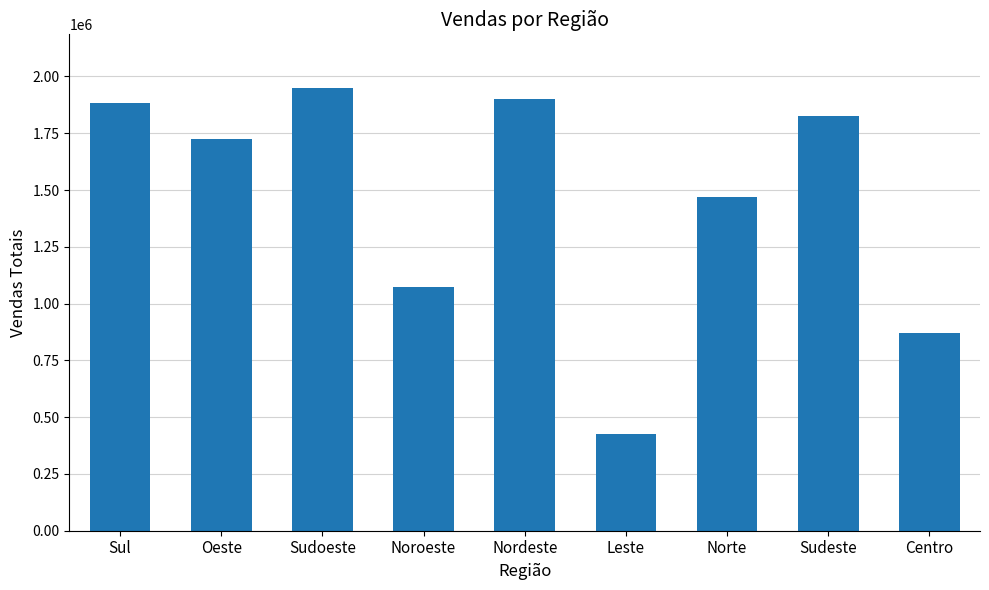

Reading left to right, what are all the values shown in this chart?

Sul=1884313	Oeste=1723423	Sudoeste=1951361	Noroeste=1071557	Nordeste=1900723	Leste=425821	Norte=1469072	Sudeste=1824771	Centro=871892